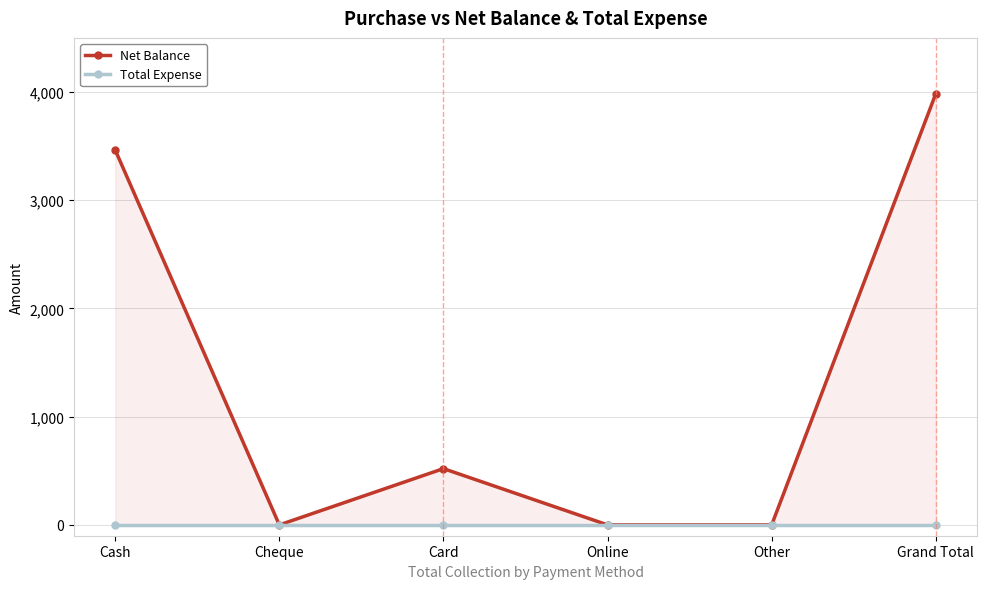

Reading left to right, list all the values displayed in this chart.

Net Balance: Cash=3465	Cheque=0	Card=520	Online=0	Other=0	Grand Total=3985
Total Expense: Cash=0	Cheque=0	Card=0	Online=0	Other=0	Grand Total=0